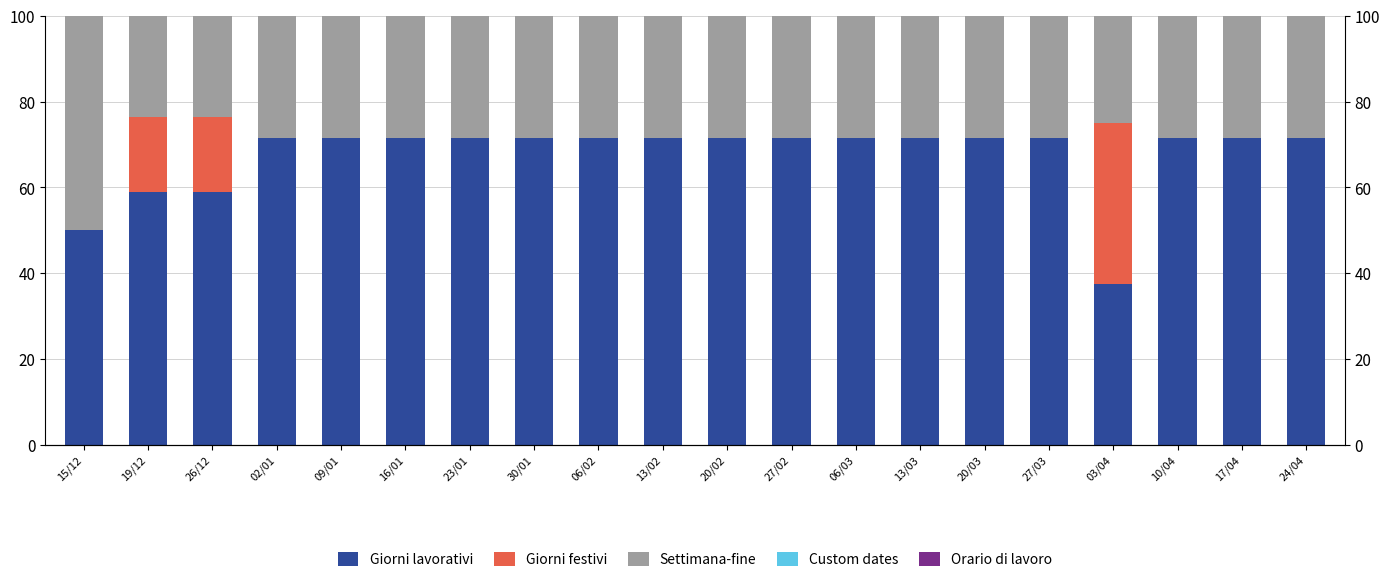

Which series changed the most between 13/03 and 27/03?

Giorni lavorativi